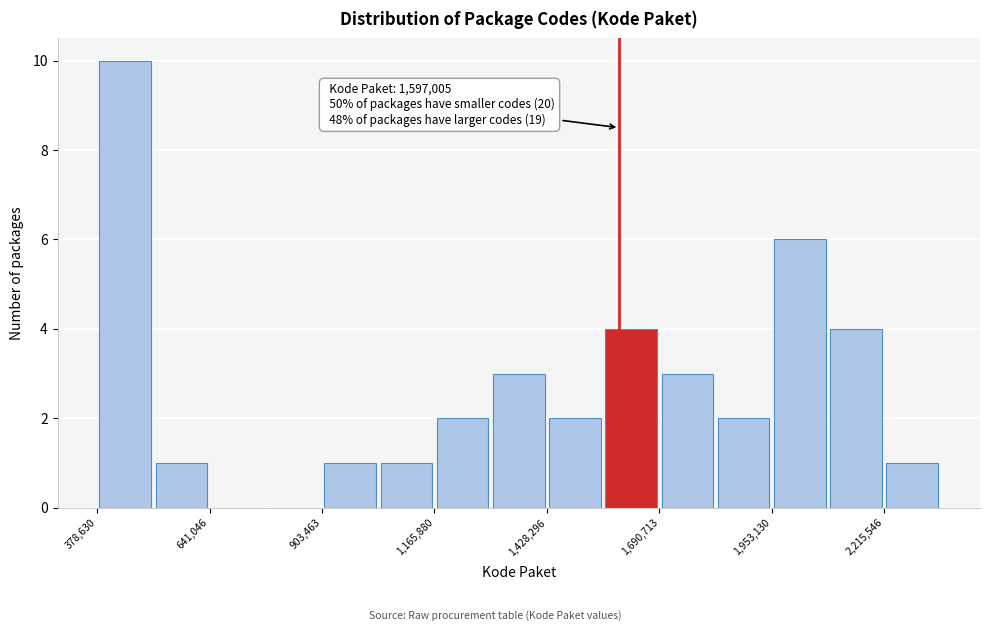

Read against the x-axis, roughly where is the centre of the tallest bar?

450000